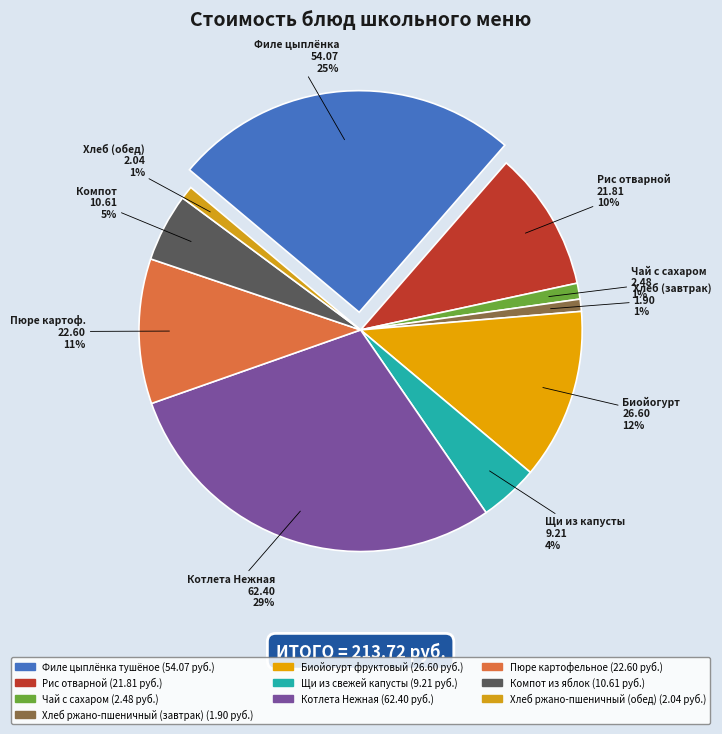

Rank the categories by value from highest to lowest.

Котлета Нежная, Филе цыплёнка тушёное, Биойогурт фруктовый, Пюре картофельное, Рис отварной, Компот из яблок, Щи из свежей капусты, Чай с сахаром, Хлеб ржано-пшеничный (обед), Хлеб ржано-пшеничный (завтрак)